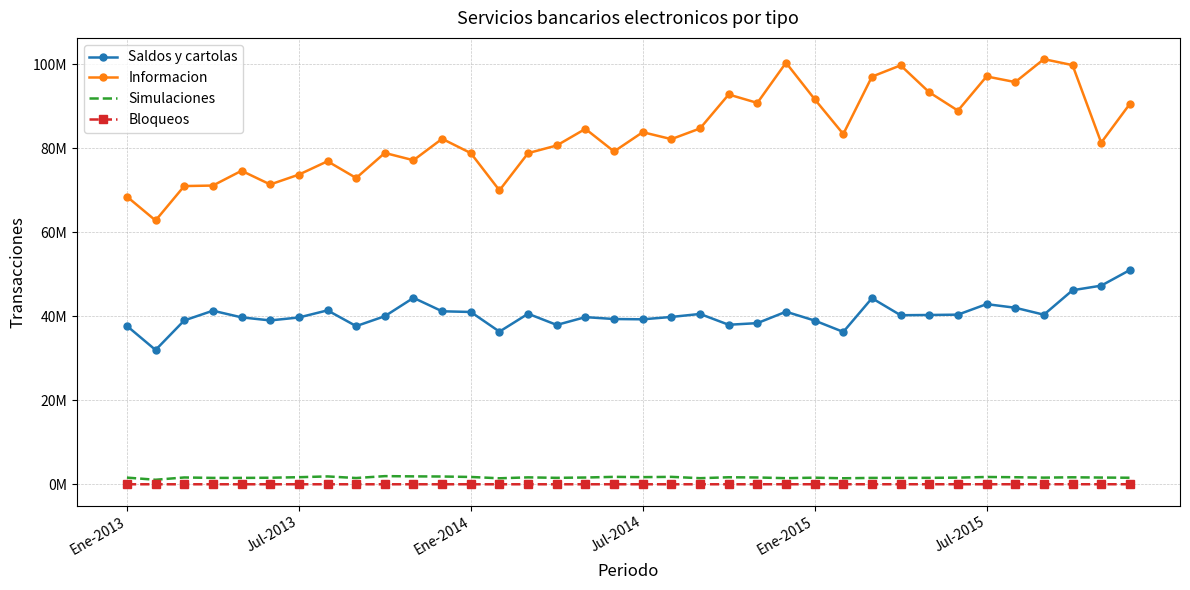

What is the value of the Saldos y cartolas point at the 3rd from the left?

38984064